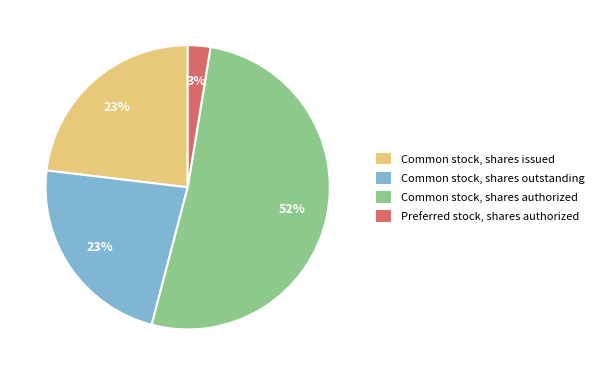

Does any single category account for the majority?

Yes